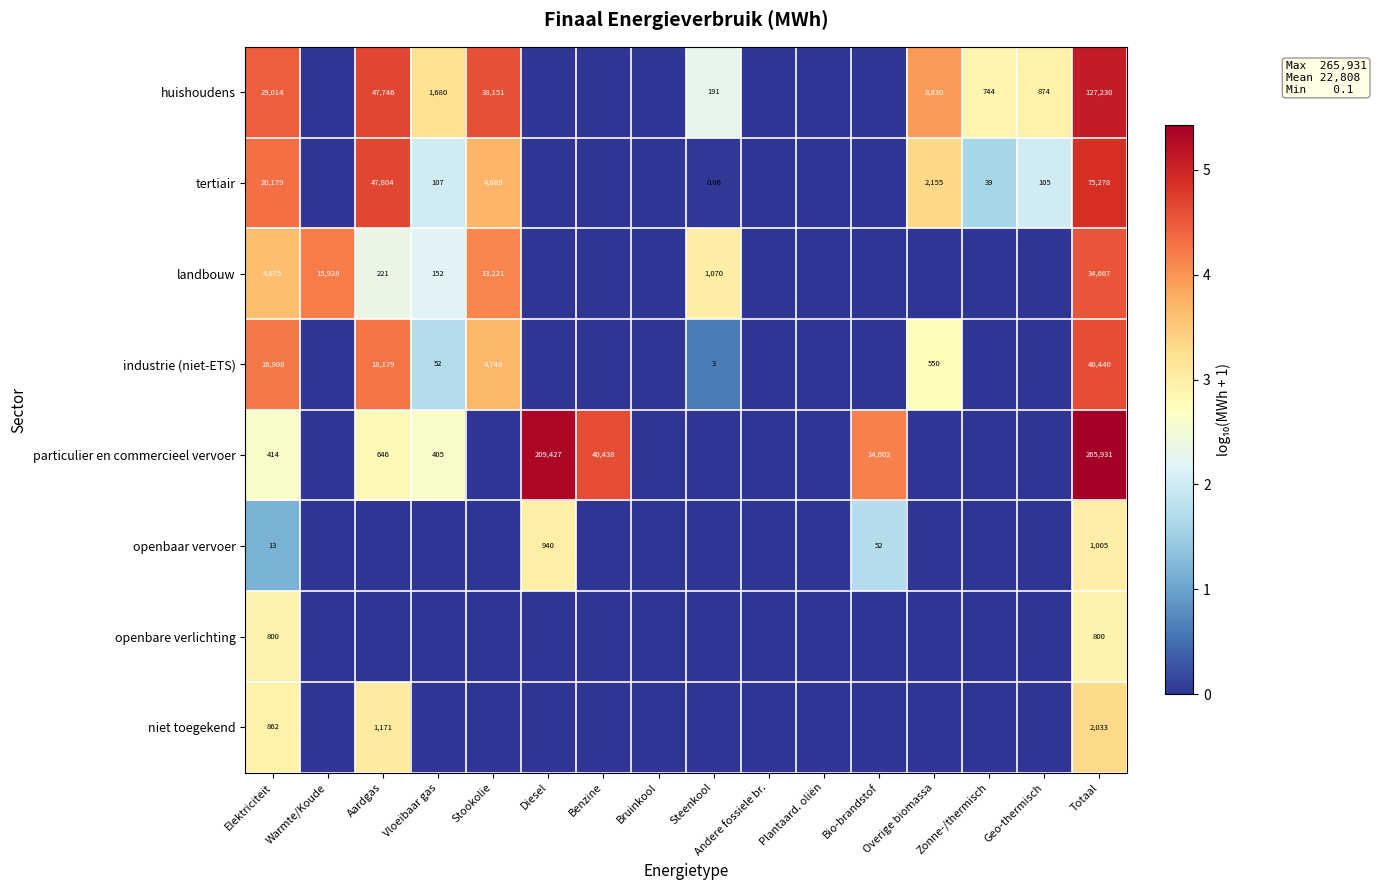

Is the value of landbouw at Plantaard. oliën greater than the value of particulier en commercieel vervoer at Vloeibaar gas?

No